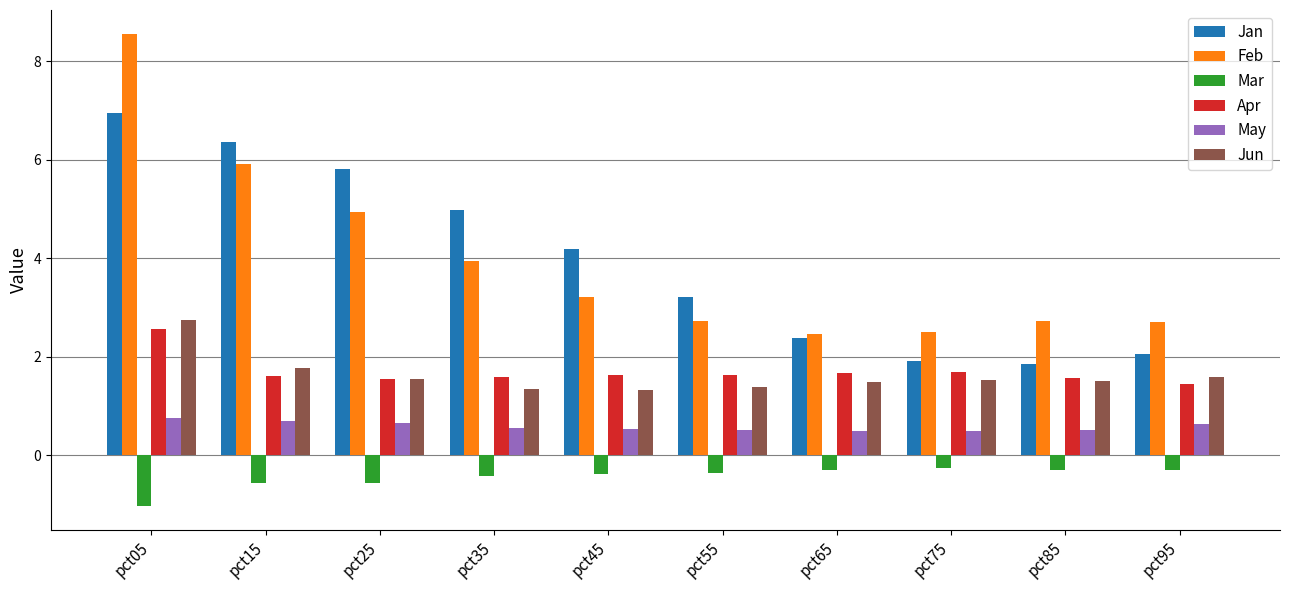

Is the value of May at pct95 greater than the value of Feb at pct45?

No